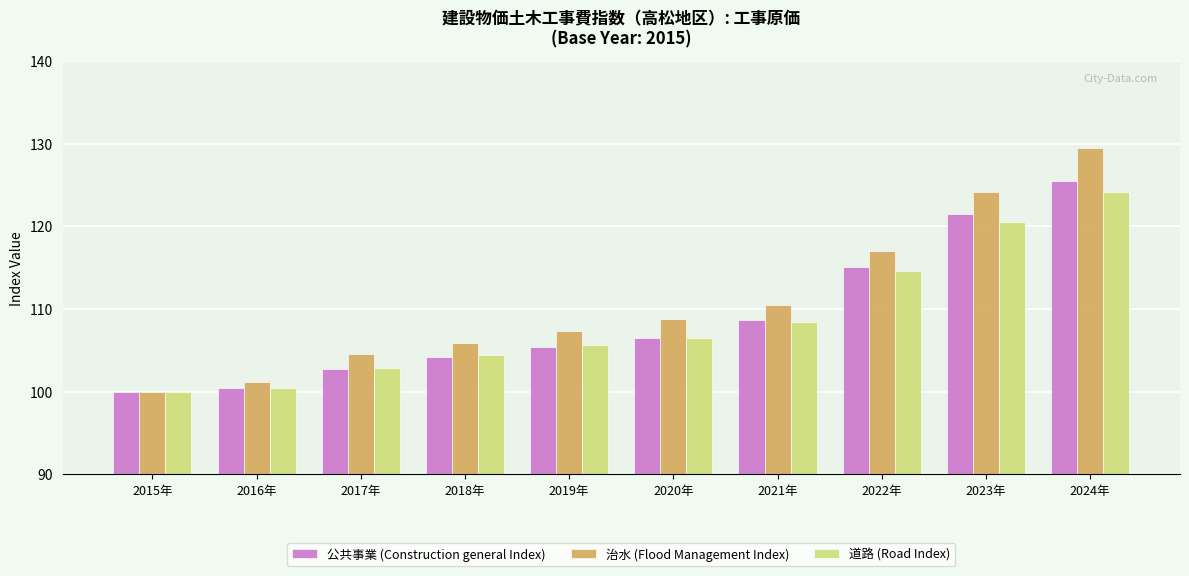

Reading left to right, list all the values displayed in this chart.

公共事業 (Construction general Index): 100.0	100.4	102.7	104.2	105.4	106.5	108.6	115.1	121.5	125.5
治水 (Flood Management Index): 100.0	101.2	104.5	105.9	107.3	108.8	110.5	117.0	124.1	129.4
道路 (Road Index): 100.0	100.4	102.8	104.4	105.6	106.5	108.4	114.6	120.5	124.1